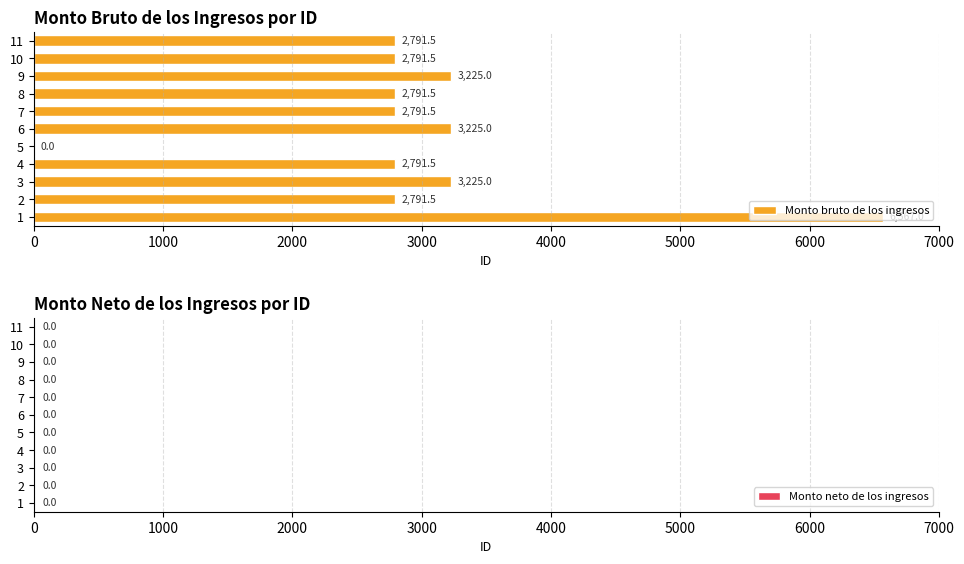

True or false: the data shows 3225.0 at 9.

True